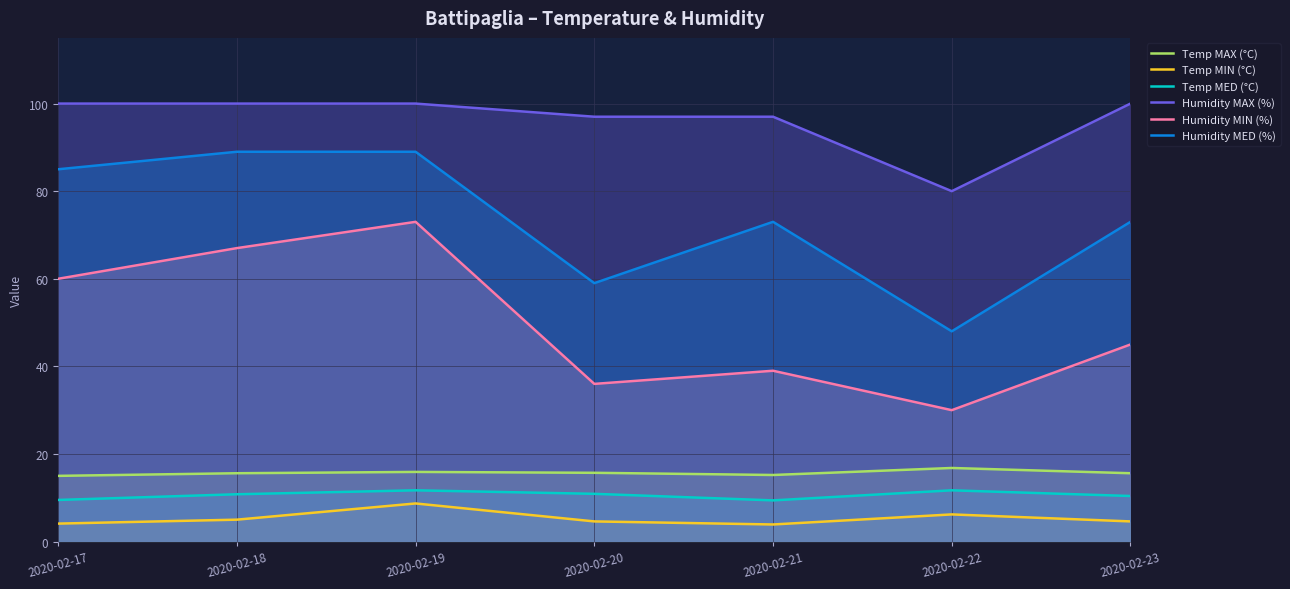

What is the value of the Temp MAX (°C) point at the 6th from the left?

16.8